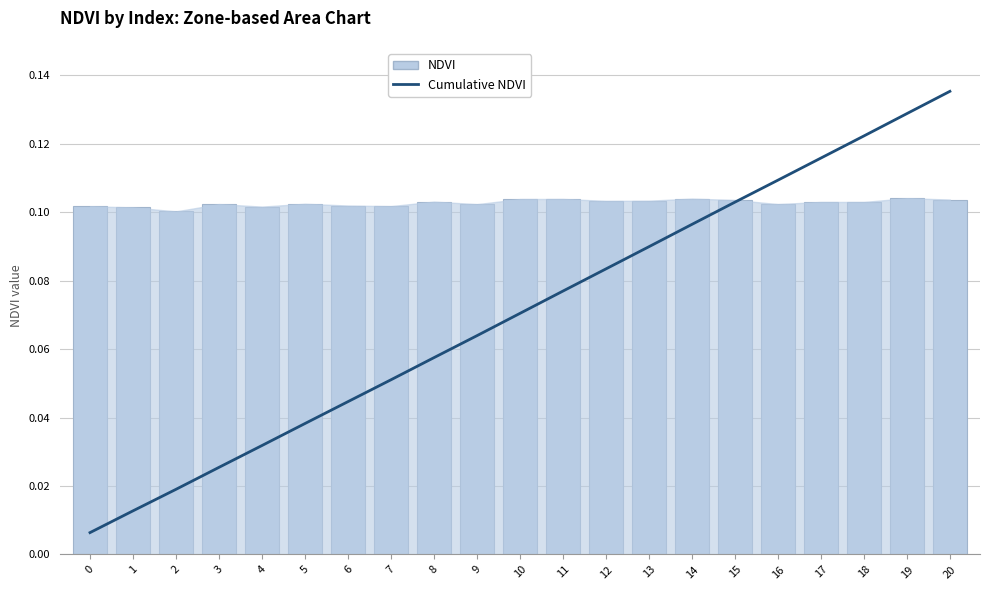

The Cumulative NDVI series shows 0.0 at 3. True or false?

True